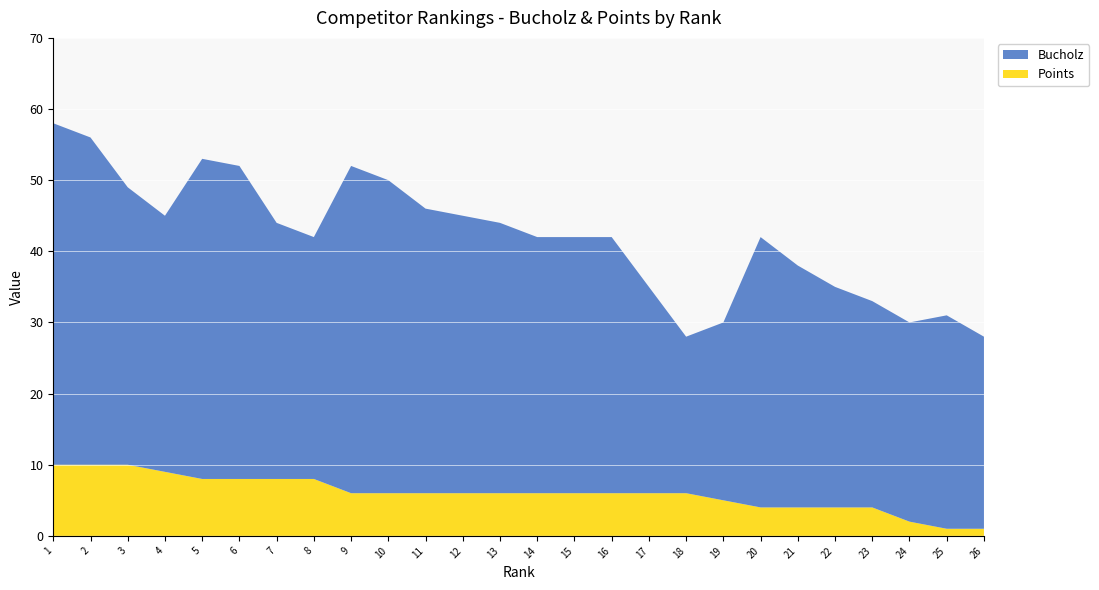

Reading left to right, extract all data points from this chart.

Bucholz: 1=48	2=46	3=39	4=36	5=45	6=44	7=36	8=34	9=46	10=44	11=40	12=39	13=38	14=36	15=36	16=36	17=29	18=22	19=25	20=38	21=34	22=31	23=29	24=28	25=30	26=27
Points: 1=10	2=10	3=10	4=9	5=8	6=8	7=8	8=8	9=6	10=6	11=6	12=6	13=6	14=6	15=6	16=6	17=6	18=6	19=5	20=4	21=4	22=4	23=4	24=2	25=1	26=1